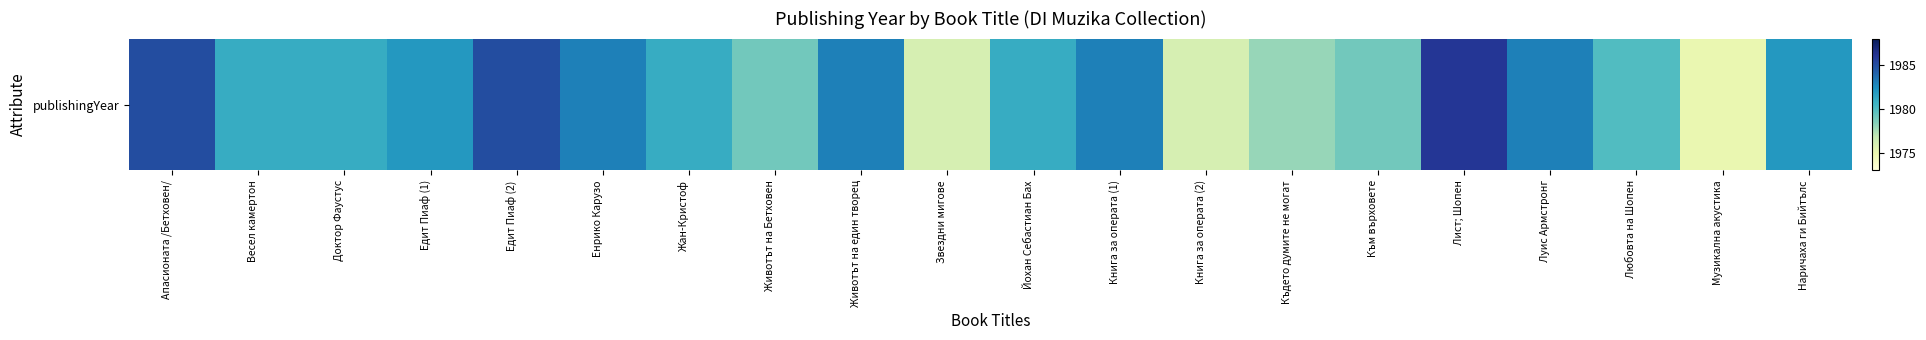

Is it true that the value at Наричаха ги Бийтълс is 1982?

True